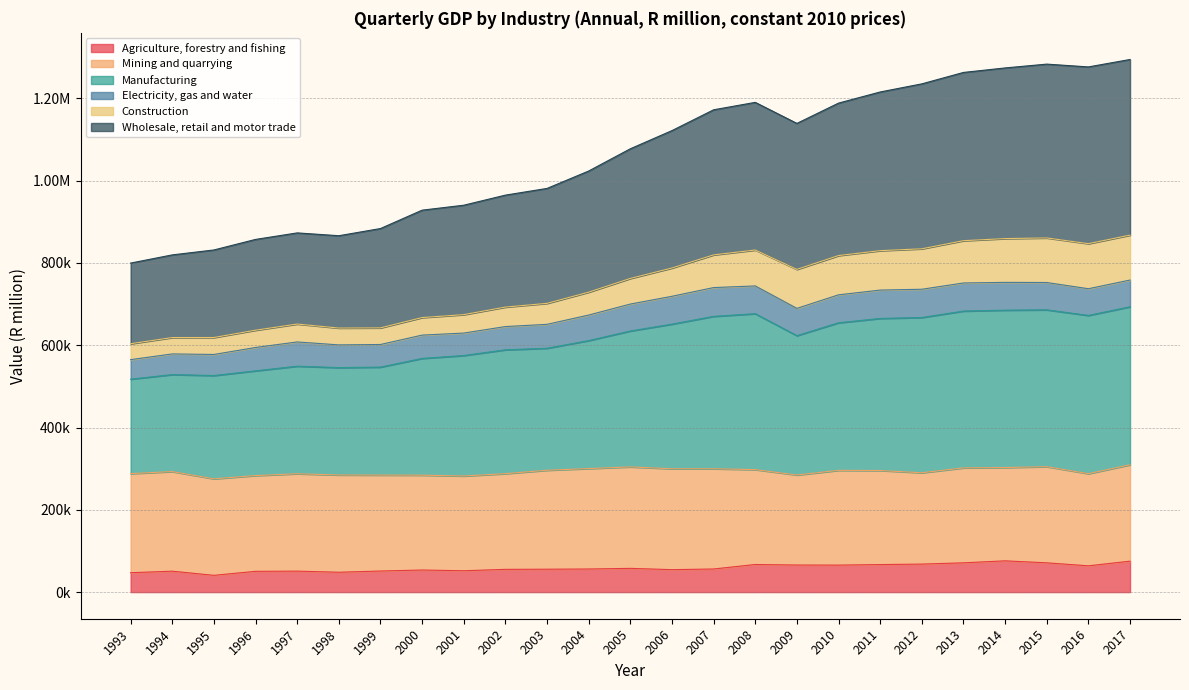

How many values in the Agriculture, forestry and fishing series exceed 56118?

13